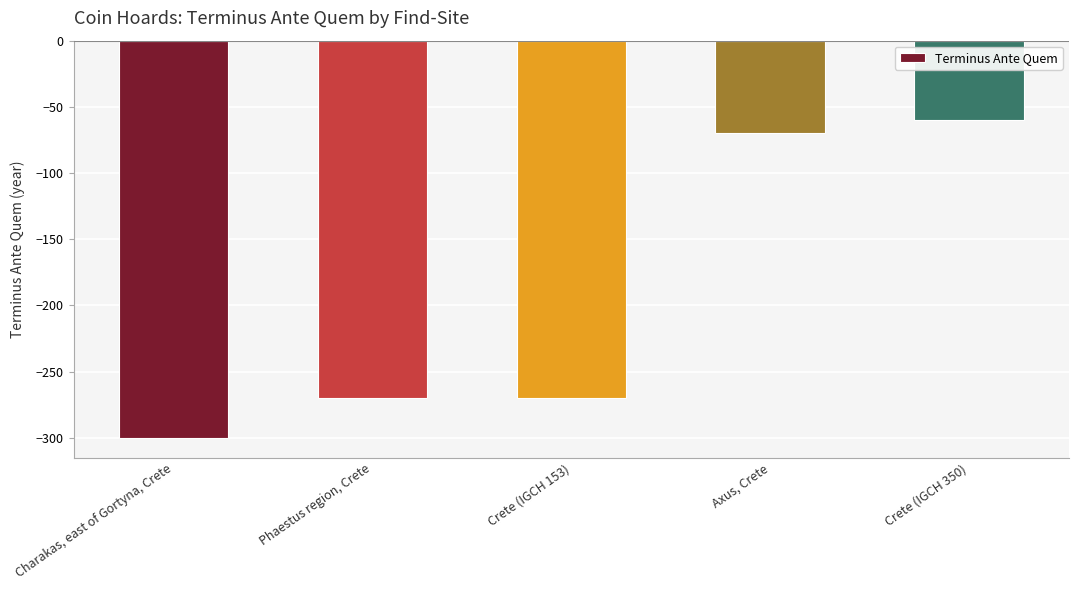

Which has a higher value, Axus, Crete or Charakas, east of Gortyna, Crete?

Axus, Crete